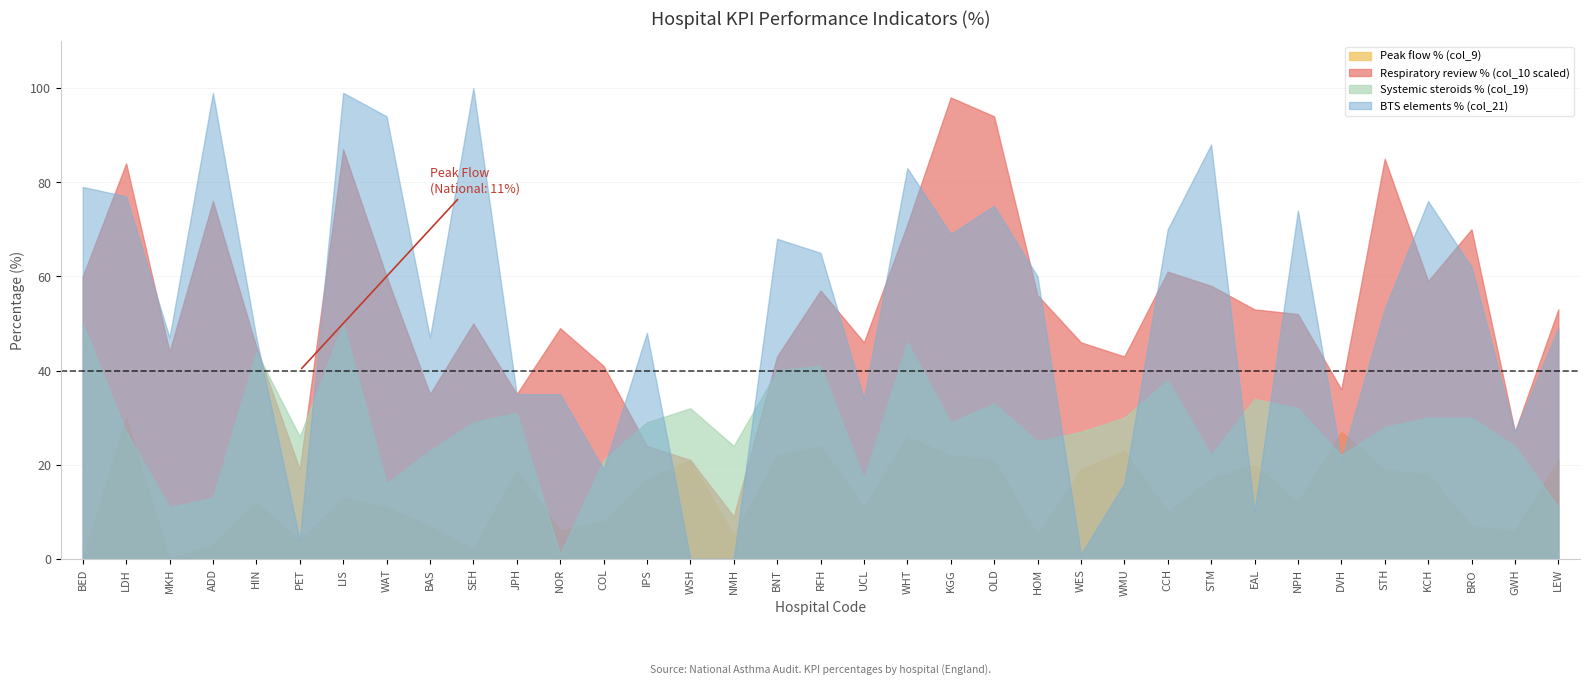

At which category does the chart reach its minimum across all series?

BED